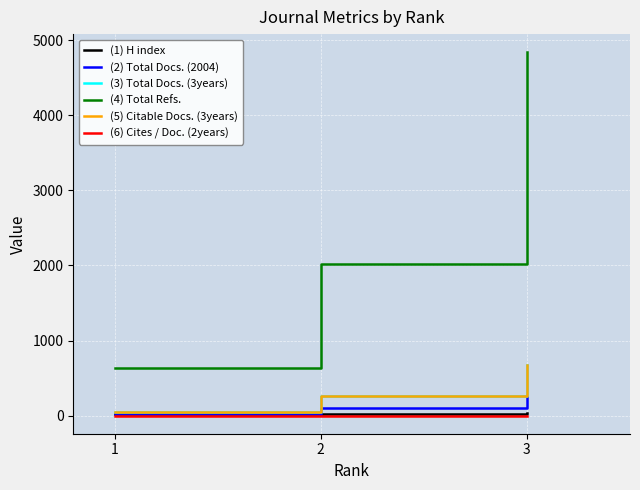

What is the difference between the highest and lowest values at 2?

2018